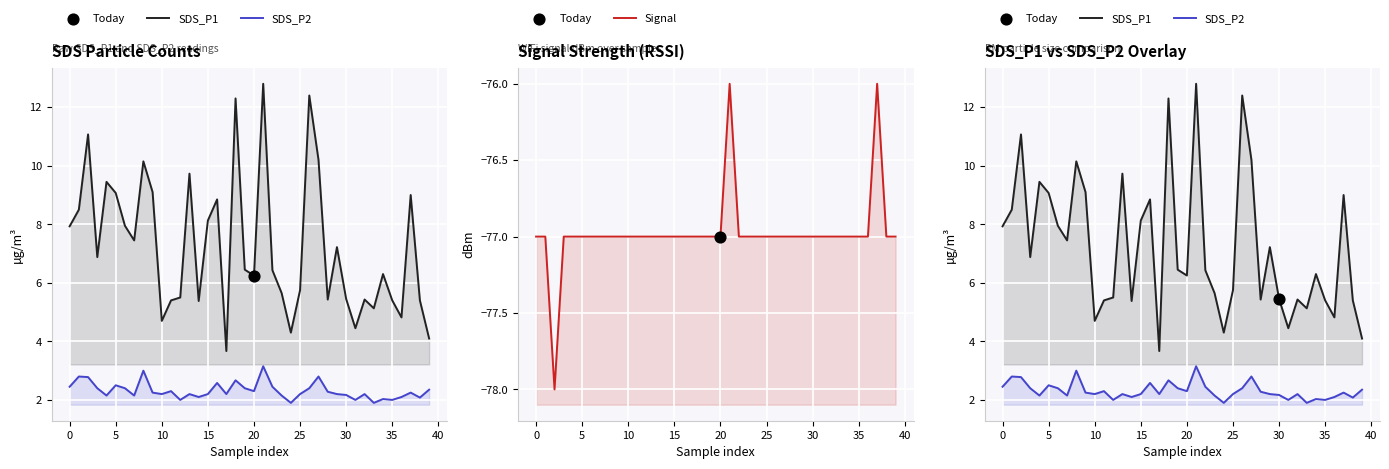

At how many categories does at least one series exceed -44?

40